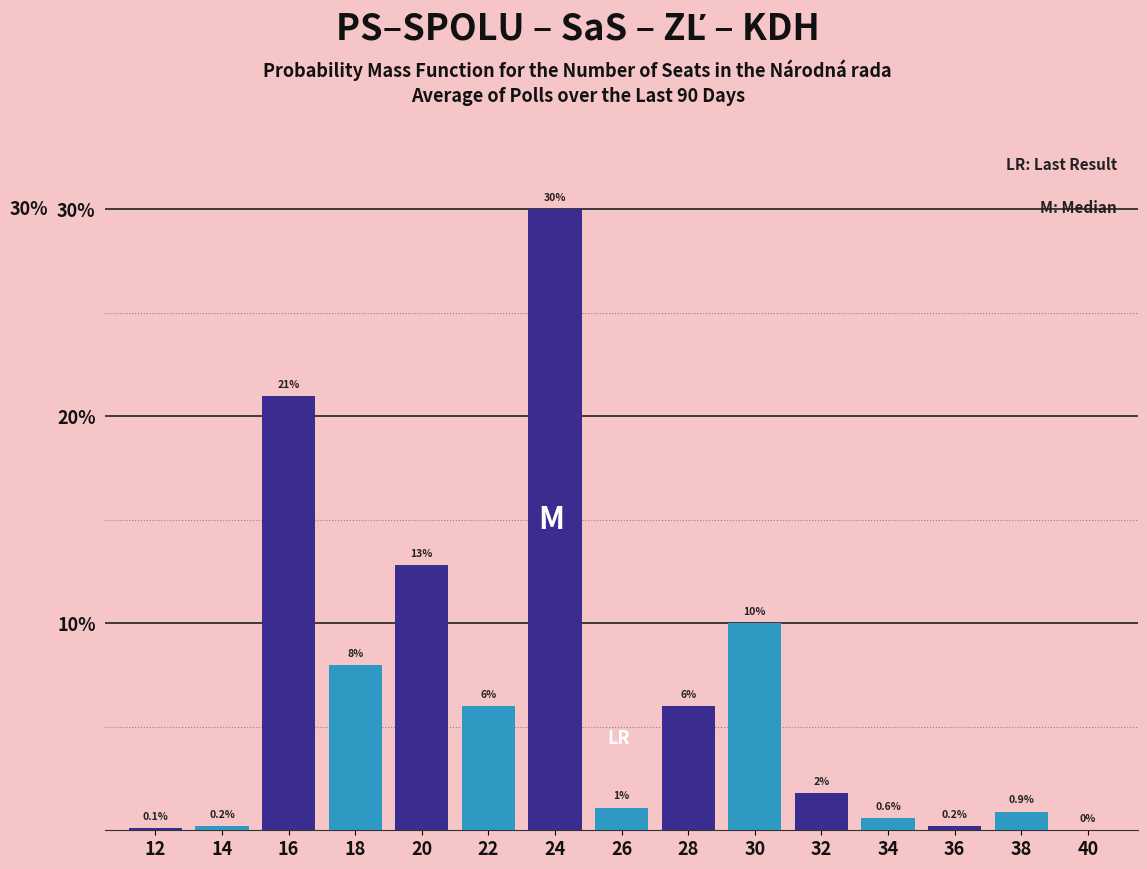

Reading left to right, what are all the values shown in this chart?

12=0.1	14=0.2	16=21.0	18=8.0	20=12.8	22=6.0	24=30.0	26=1.1	28=6.0	30=10.0	32=1.8	34=0.6	36=0.2	38=0.9	40=0.0